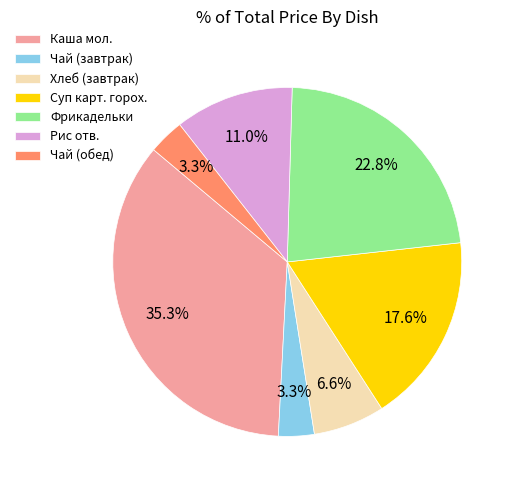

How many segments does this pie chart have?

7